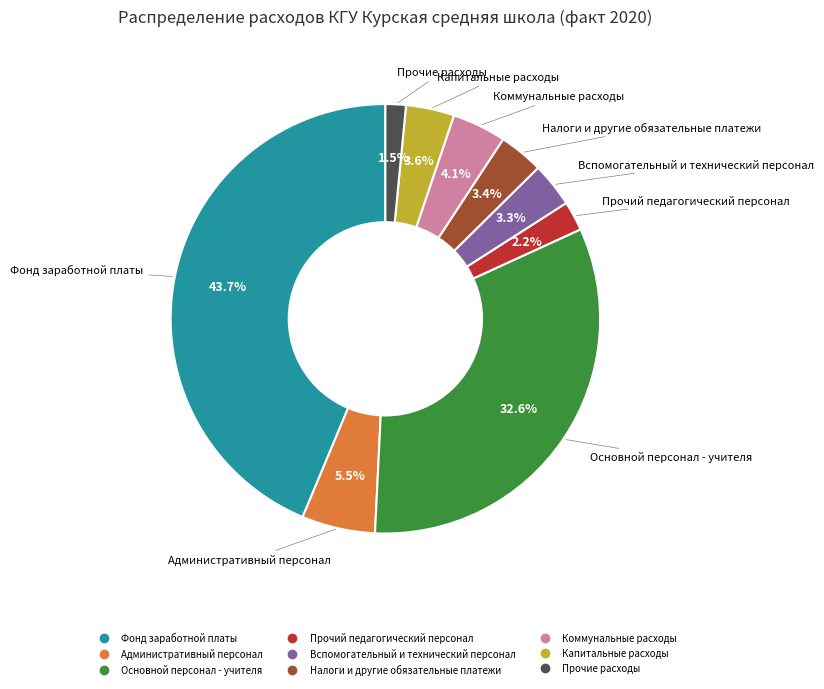

Does any single category account for the majority?

No